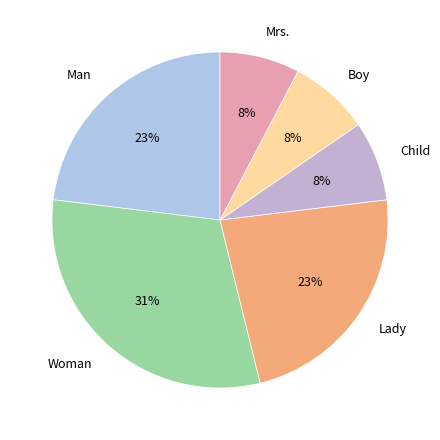

To the nearest percent, what is the difference between the largest and smallest slice percentages?

23%